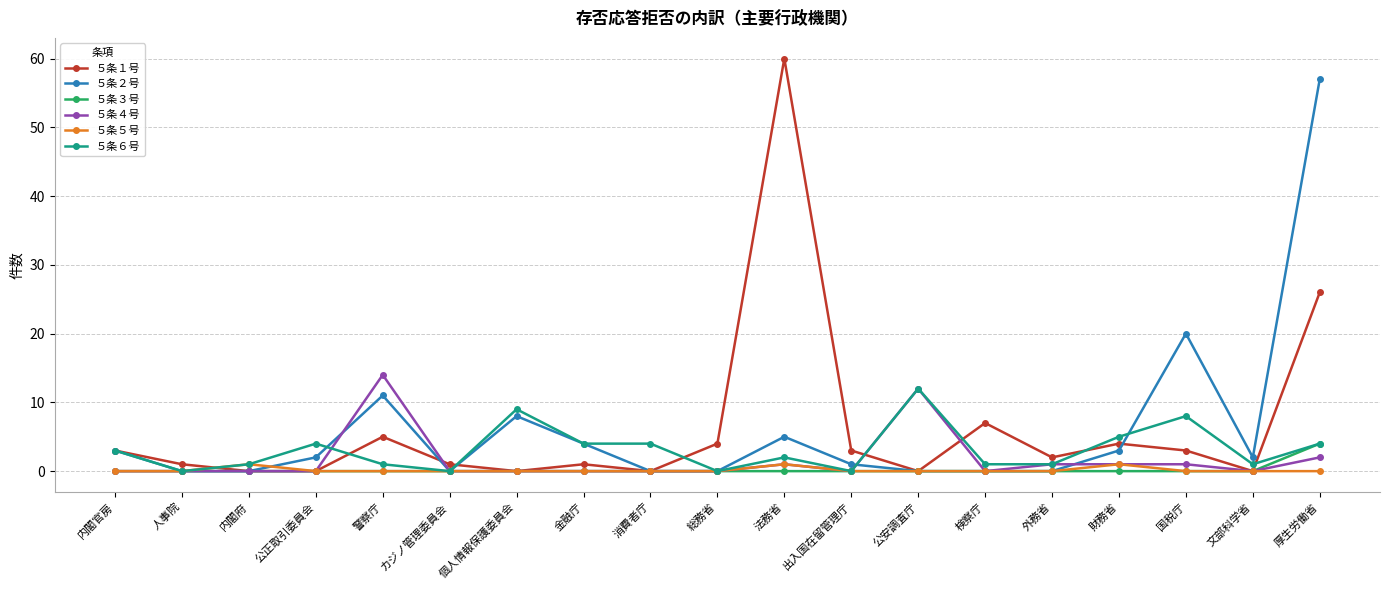

True or false: ５条４号 has more than 0 interior local peaks.

True